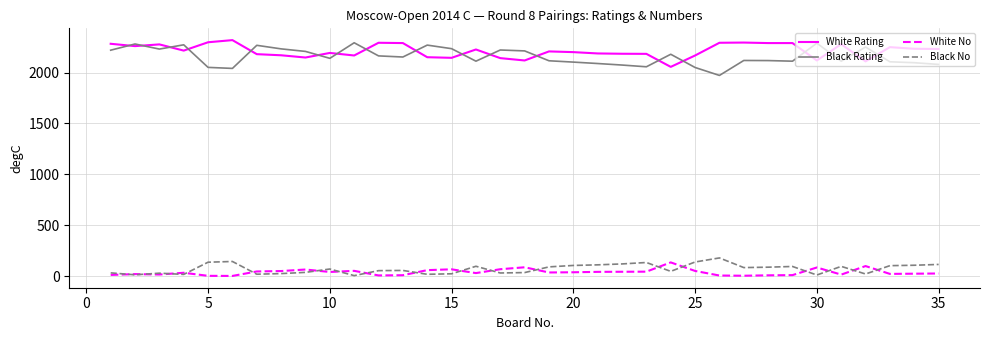

True or false: Black No and Black Rating intersect in this chart.

False